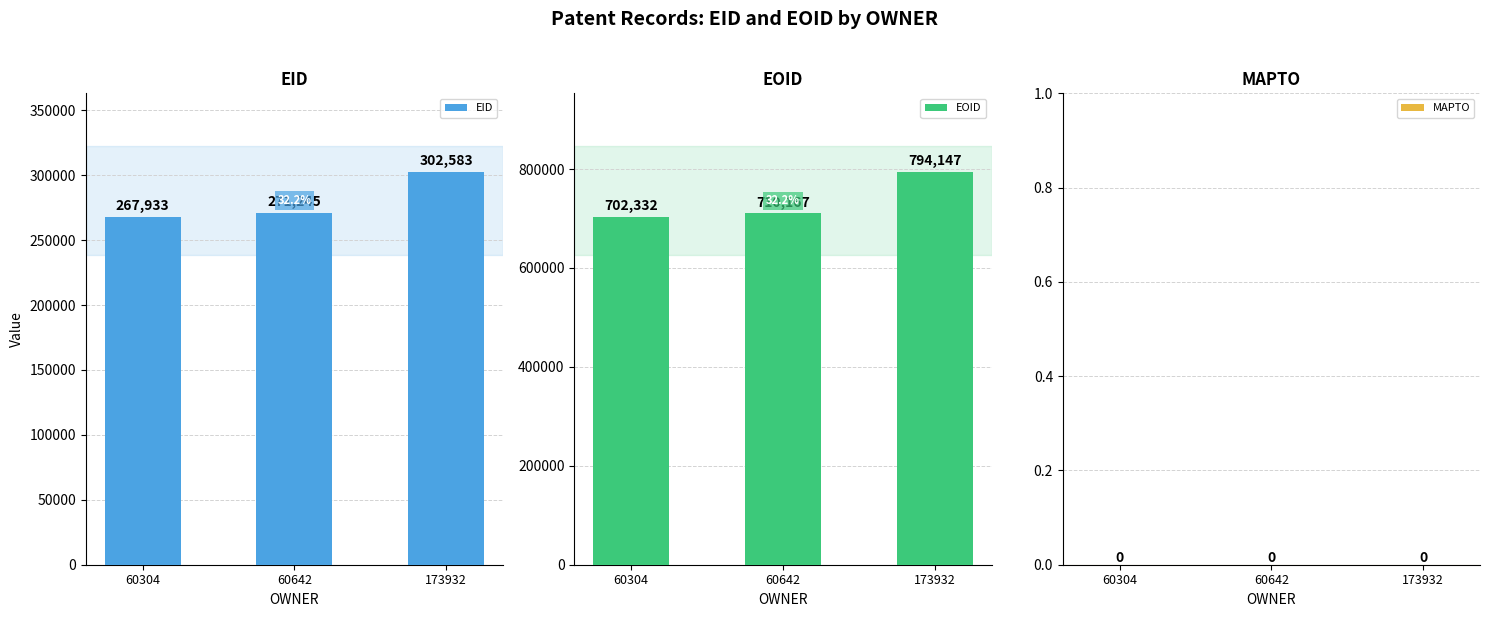

Reading right to left, extract all data points from this chart.

EID: 173932=302583	60642=271245	60304=267933
EOID: 173932=794147	60642=710167	60304=702332
MAPTO: 173932=0	60642=0	60304=0